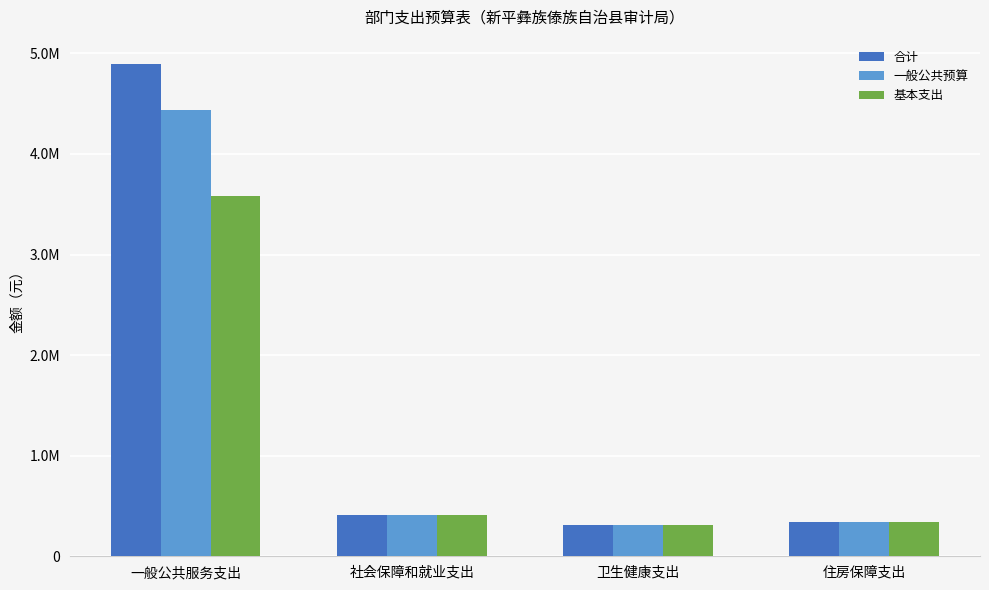

Which label corresponds to the smallest value in the chart?

卫生健康支出